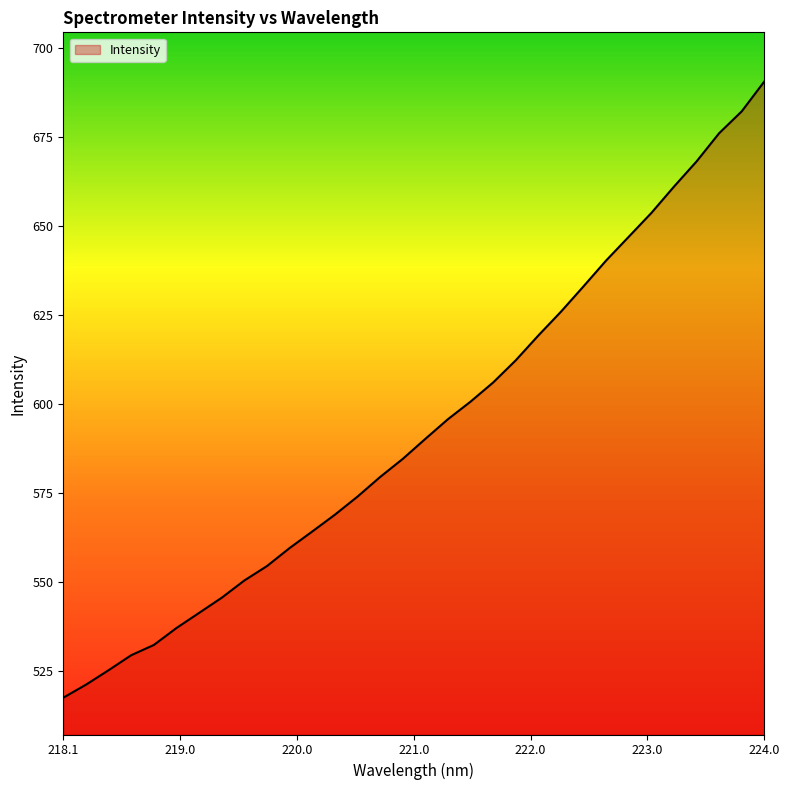

What is the sum of all values?

18988.6